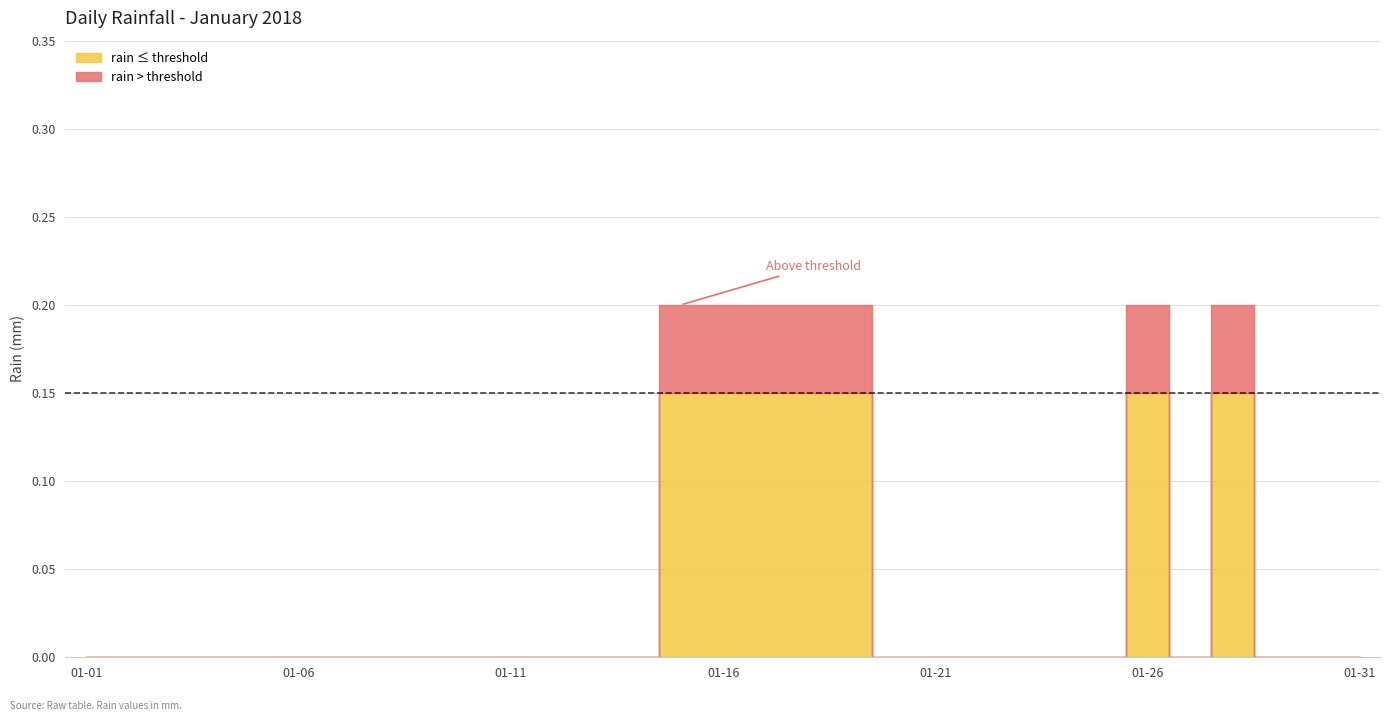

Reading left to right, what are all the values shown in this chart?

0.0	0.0	0.0	0.0	0.0	0.0	0.0	0.0	0.0	0.0	0.0	0.0	0.0	0.0	0.2	0.2	0.2	0.2	0.2	0.0	0.0	0.0	0.0	0.0	0.0	0.2	0.0	0.2	0.0	0.0	0.0